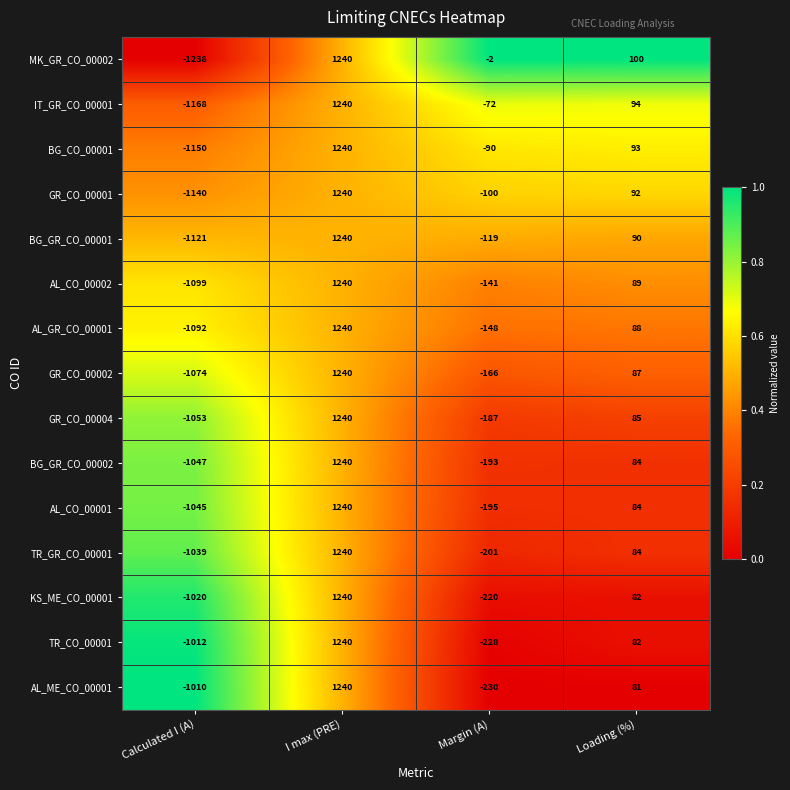

The AL_ME_CO_00001 series shows 301 at I max (PRE). True or false?

False